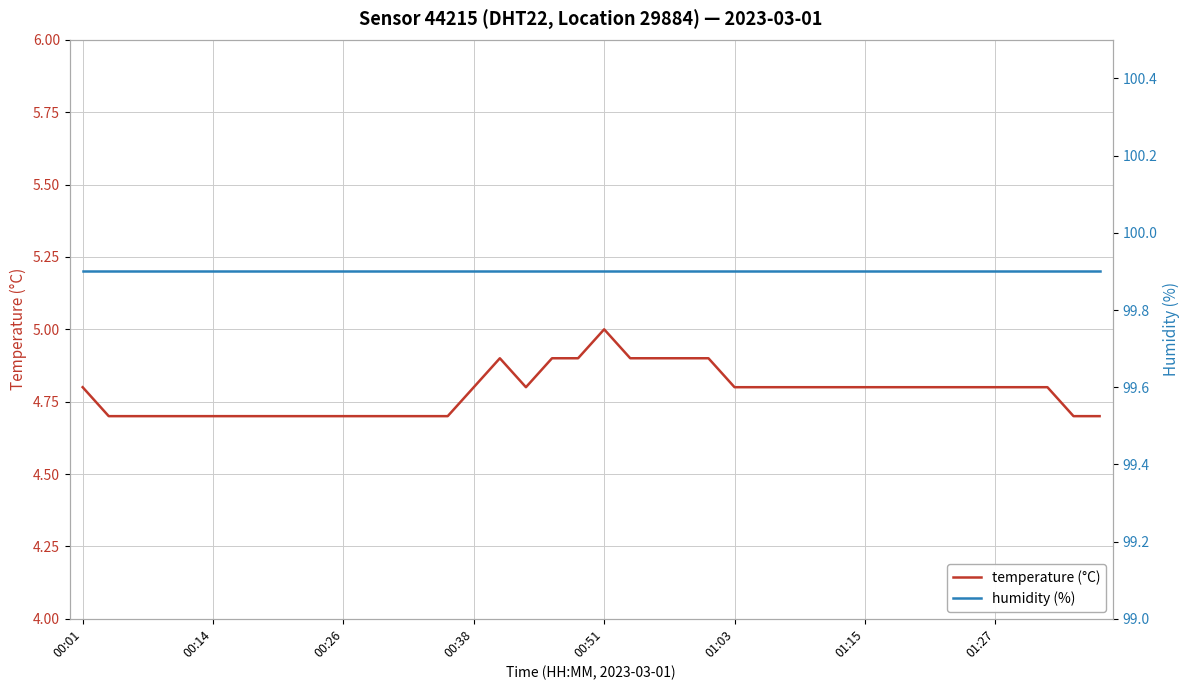

Which category has the highest value in the temperature (°C) series?

00:51